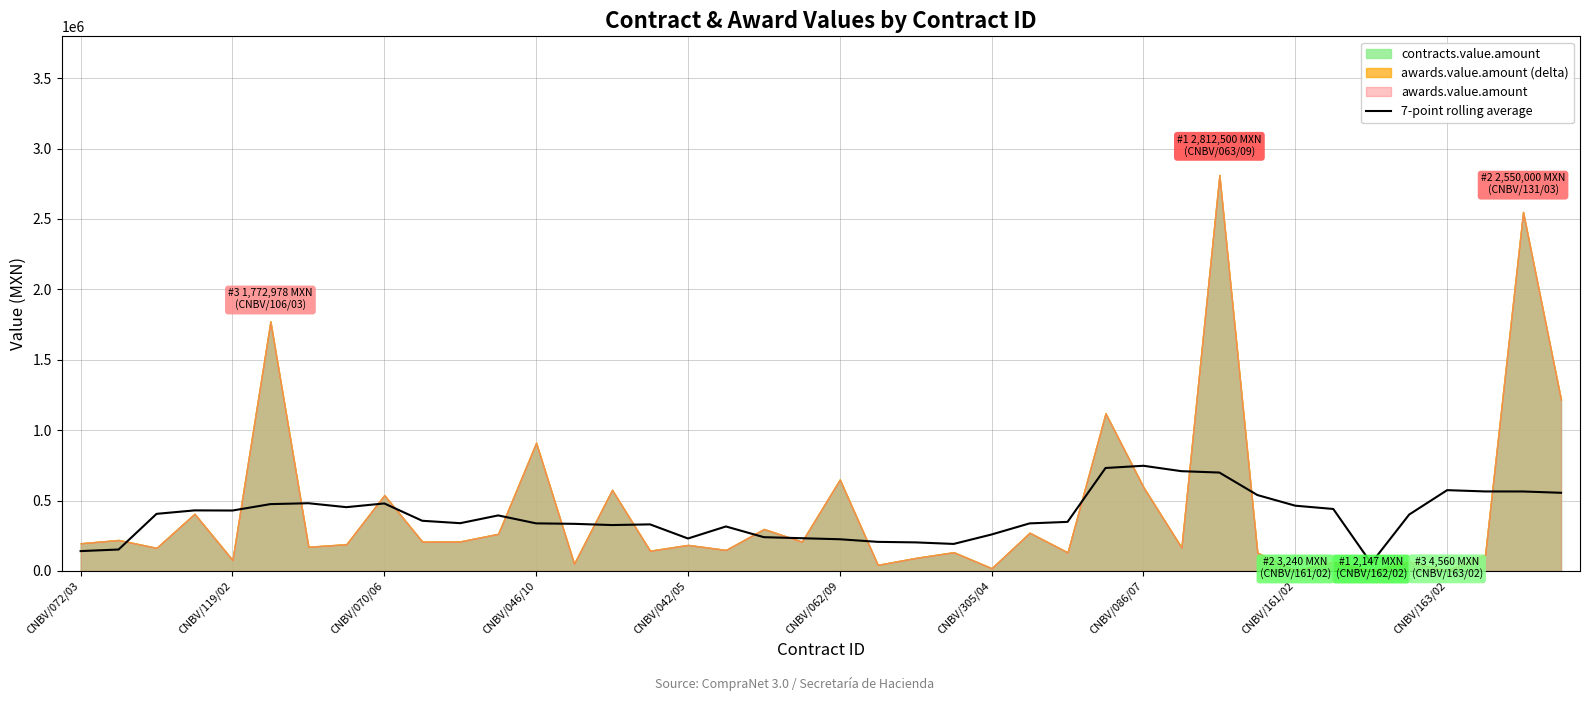

What is the highest value of the 7-point rolling average series?

746957.6